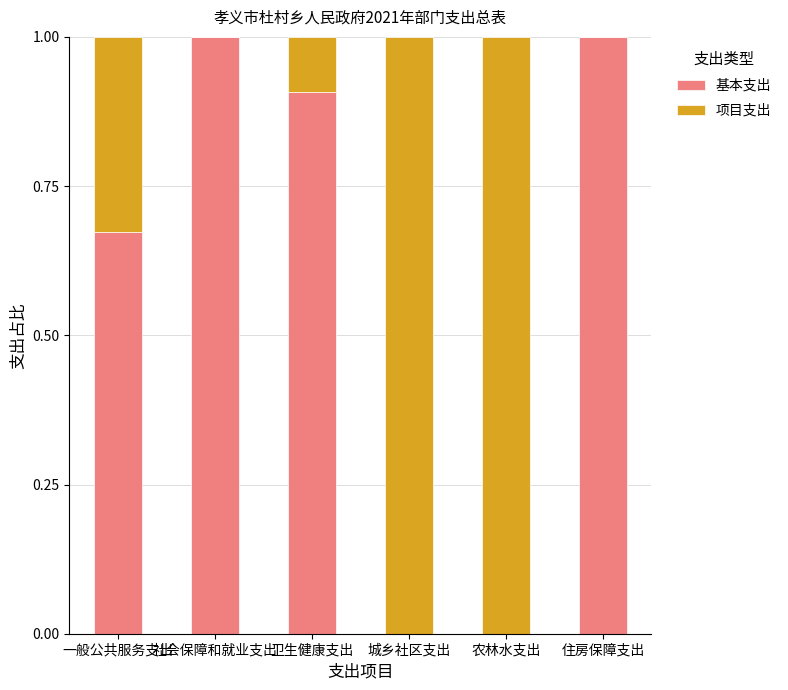

What value does the 基本支出 series have at 卫生健康支出?

0.9